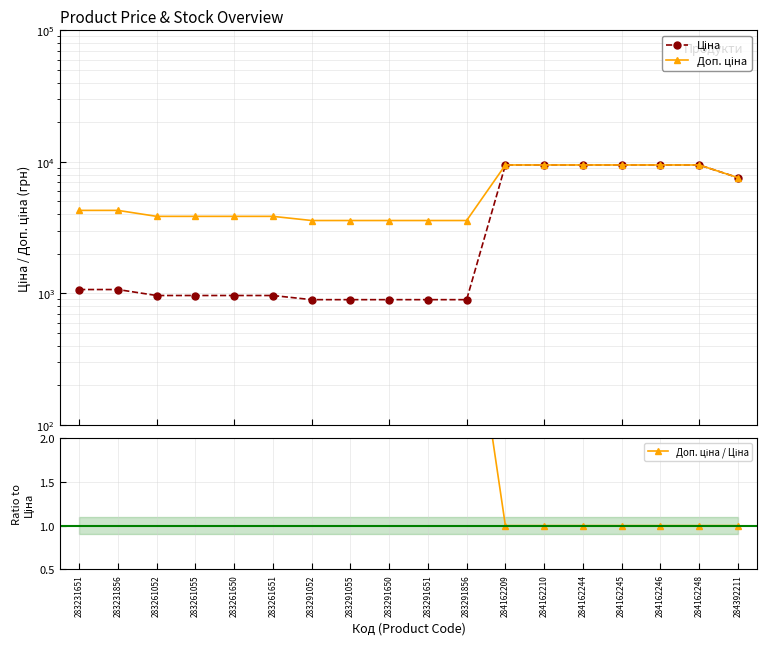

Rank the series at 283261052 from lowest to highest value.

Доп. ціна / Ціна, Ціна, Доп. ціна